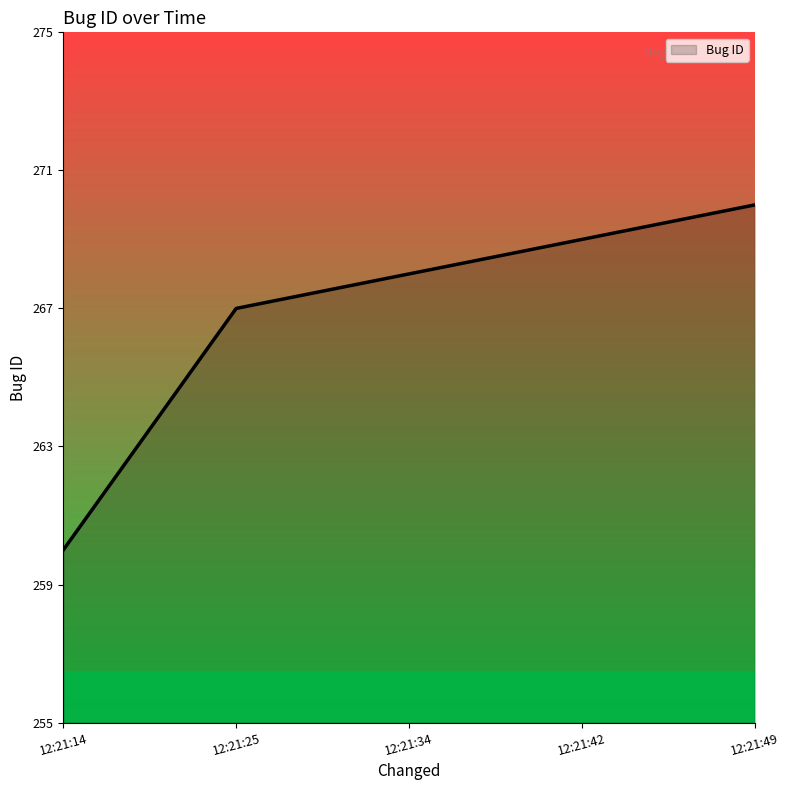

What is the difference between the maximum and second lowest values?

3